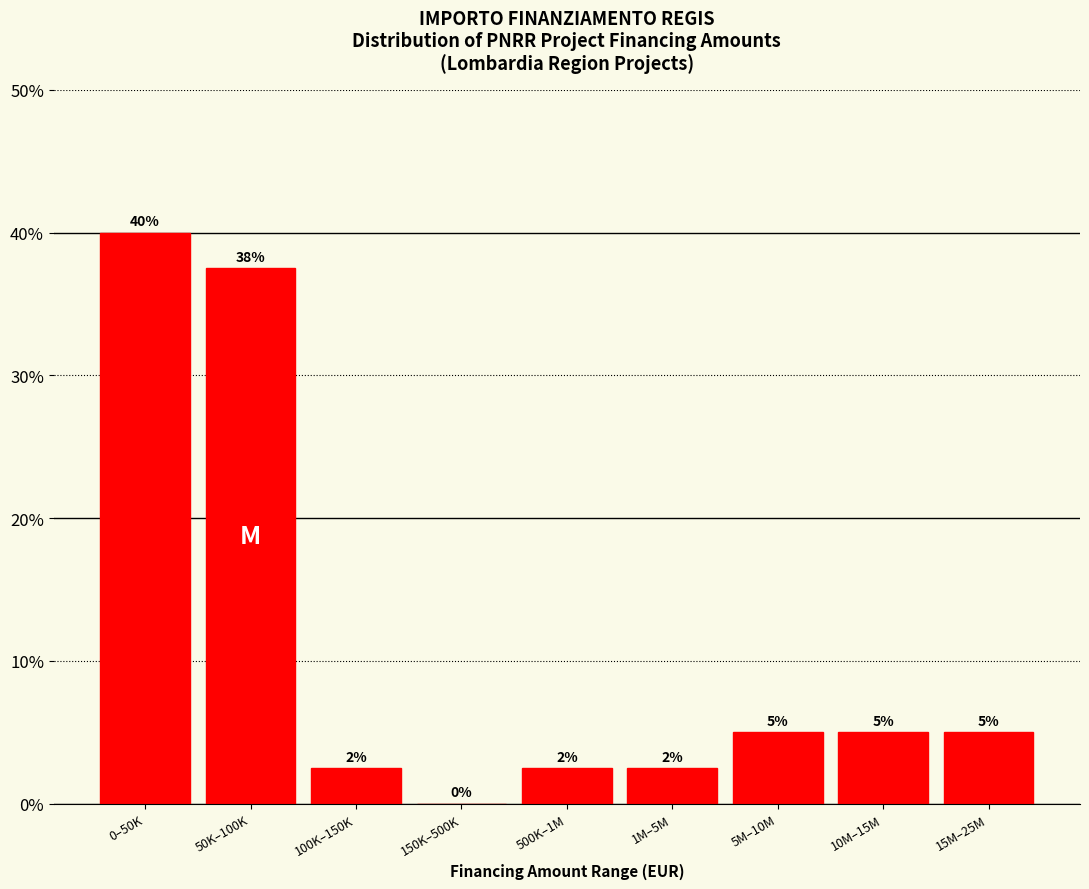

What is the ratio of the value at 15M–25M to the value at 10M–15M?

1.0